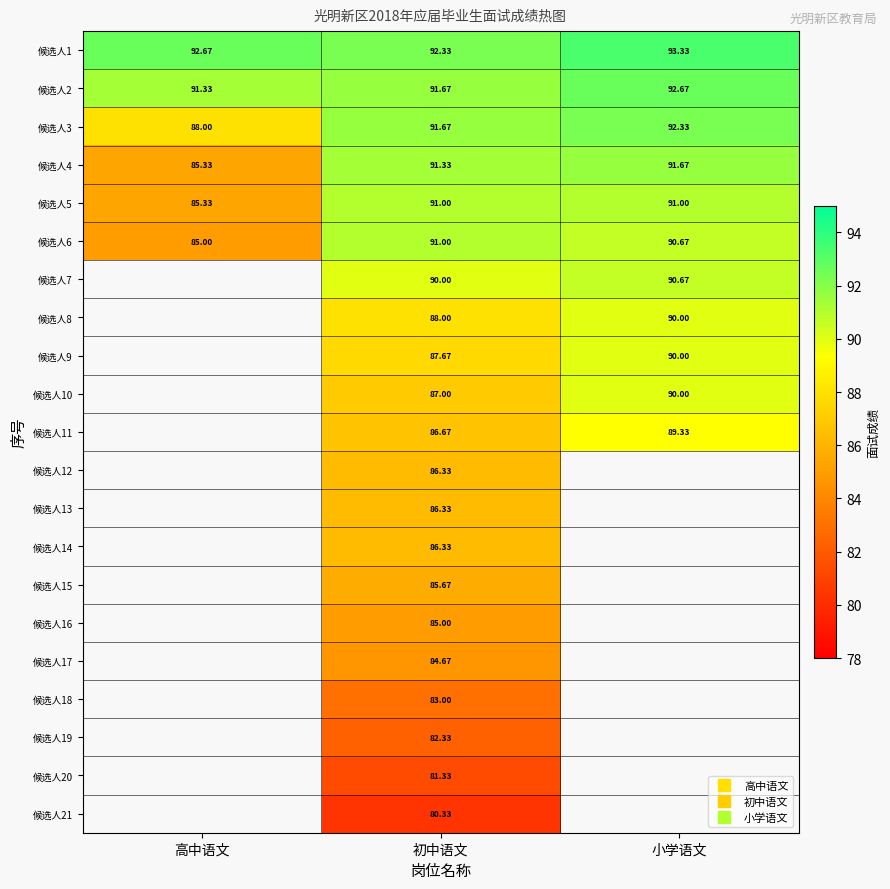

What is the total value across all series at 初中语文?

1829.7